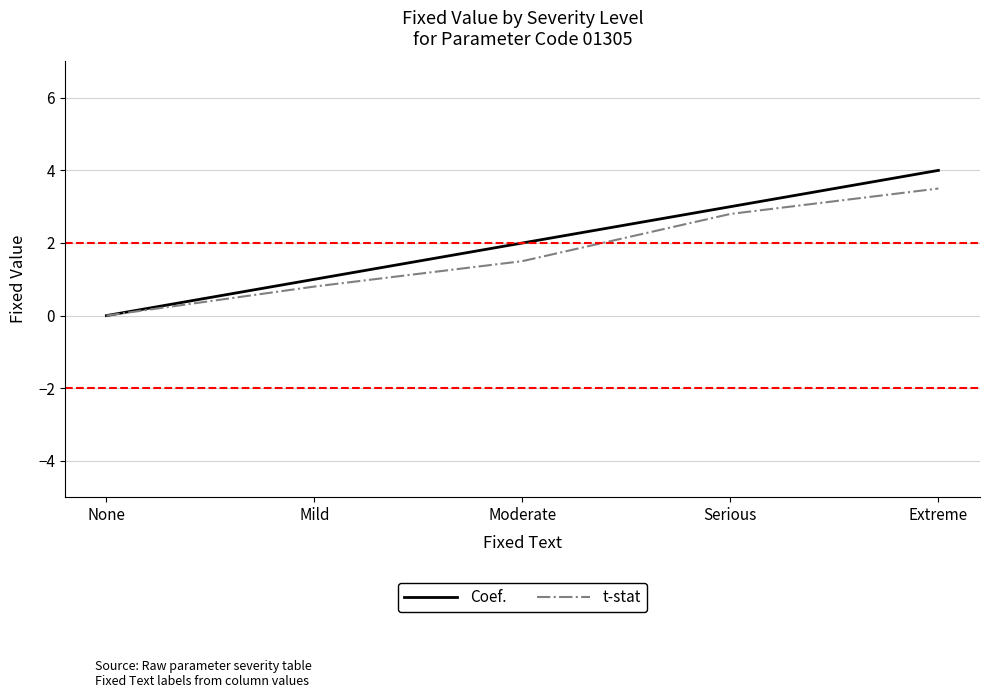

True or false: Coef. has more than 2 points higher than both neighbors.

False